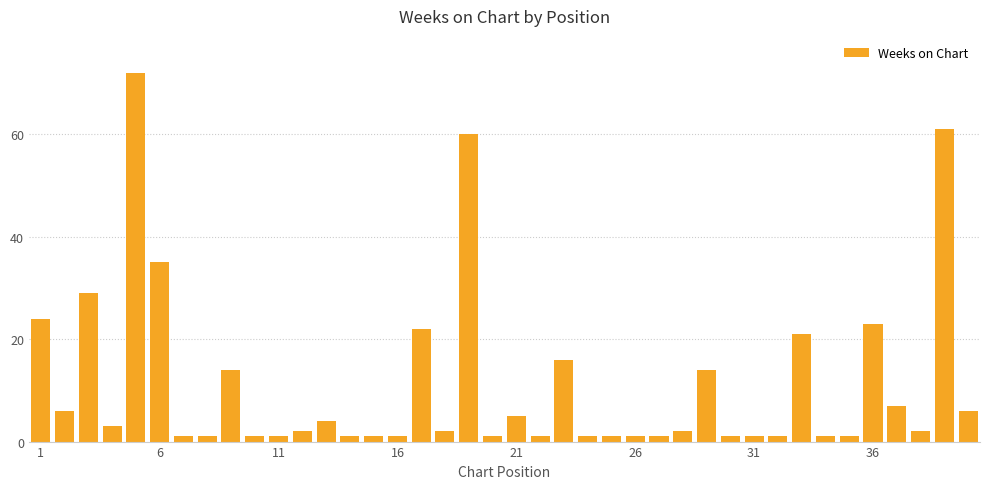

What is the maximum value shown in the chart?

72